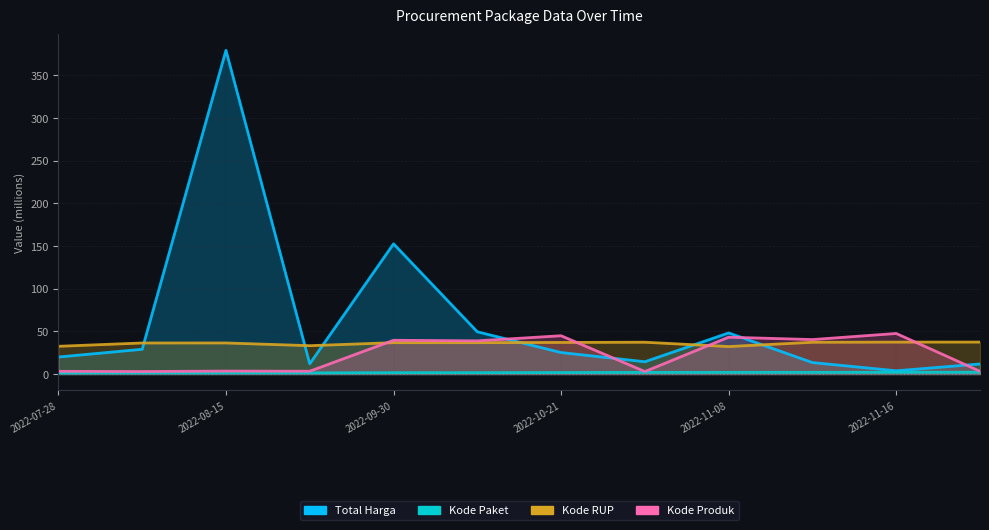

Reading left to right, what are all the values shown in this chart?

Total Harga: 19.9	29.0	379.1	12.0	152.5	49.5	25.2	14.4	48.1	13.4	3.8	11.8
Kode Paket: 1.2	1.3	1.3	1.4	1.6	1.6	1.8	1.9	2.0	2.0	2.1	2.1
Kode RUP: 32.5	36.4	36.4	33.2	36.7	36.8	37.0	37.3	32.2	37.2	37.4	37.4
Kode Produk: 3.2	2.9	3.5	3.3	39.5	38.9	44.9	2.9	43.1	40.4	47.5	3.3